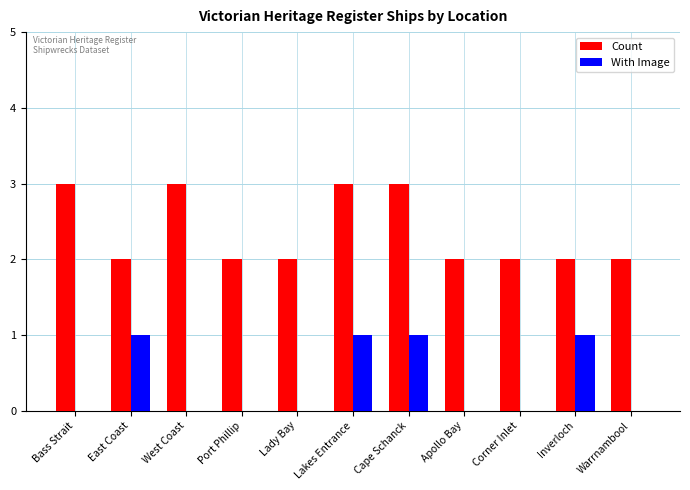

The value of With Image at Corner Inlet is 0. True or false?

True